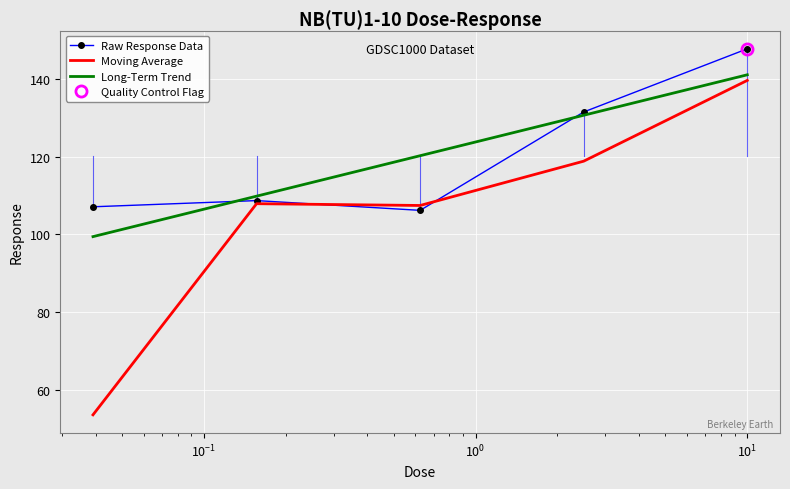

What is the lowest value of the Raw Response Data series?

106.2